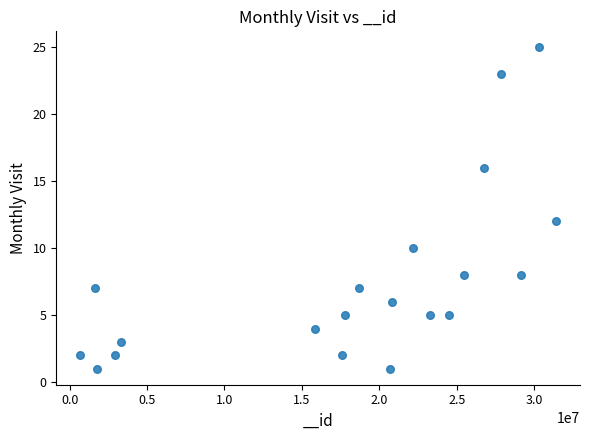

What is the range of X values (max minus min)?

30756322